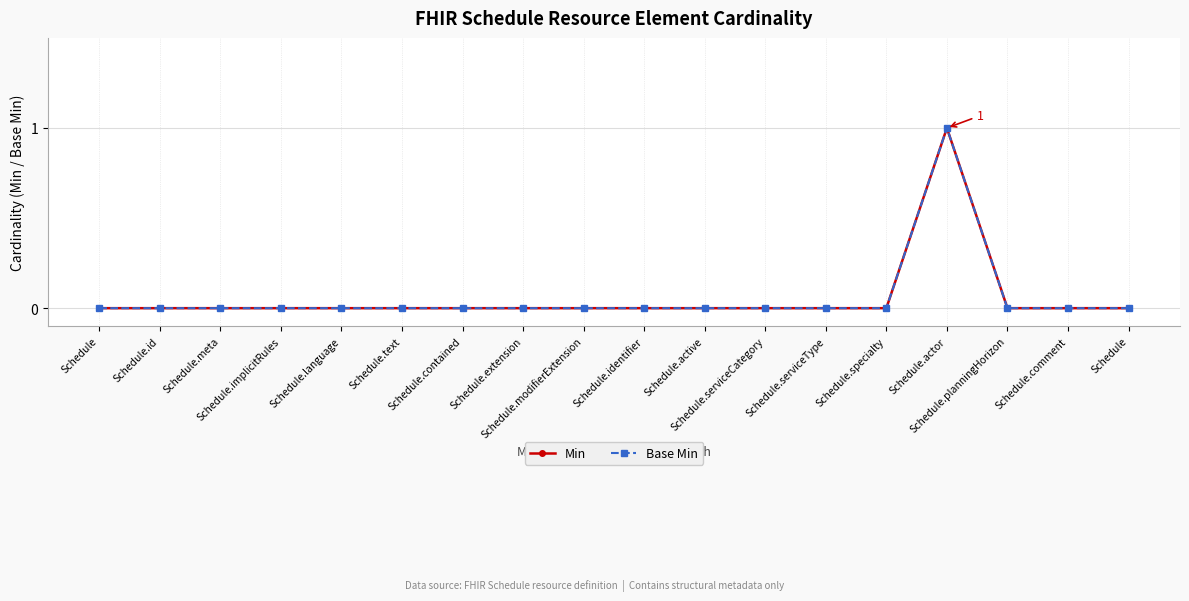

Between Schedule.active and Schedule.id, which is larger?

Schedule.active